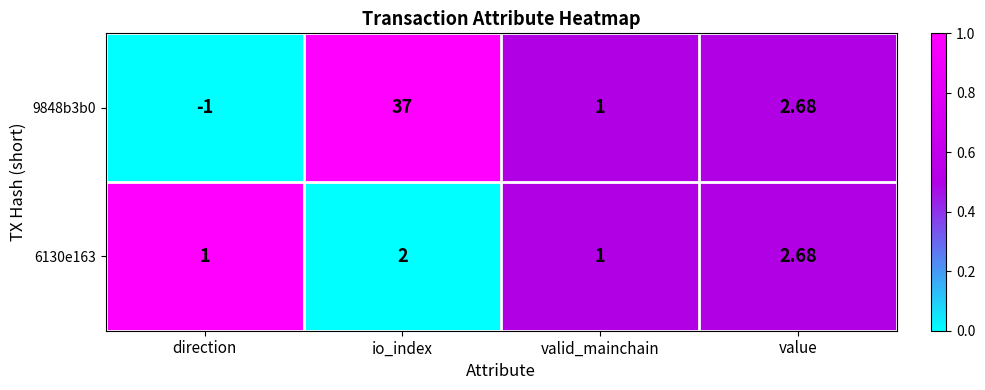

Is the value of 6130e163 at direction greater than the value of 9848b3b0 at value?

No